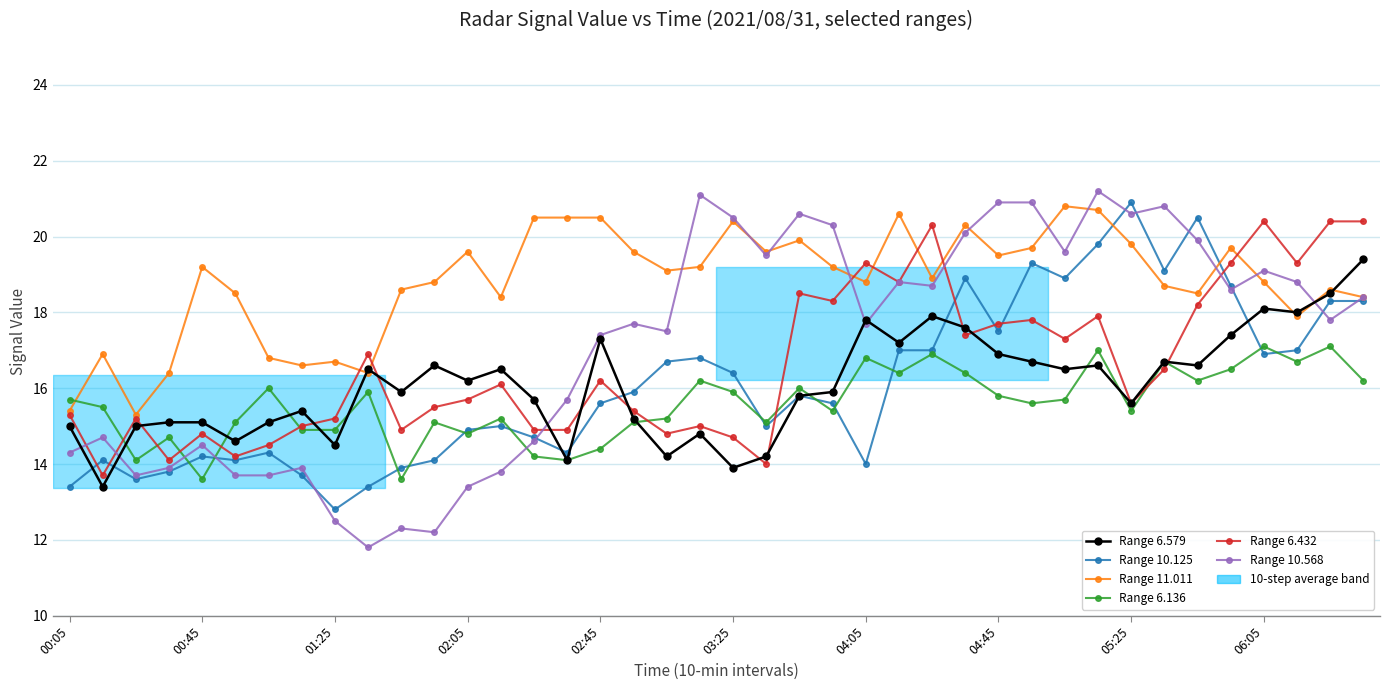

True or false: Range 10.125 has a value of 18.9 at 30.

True